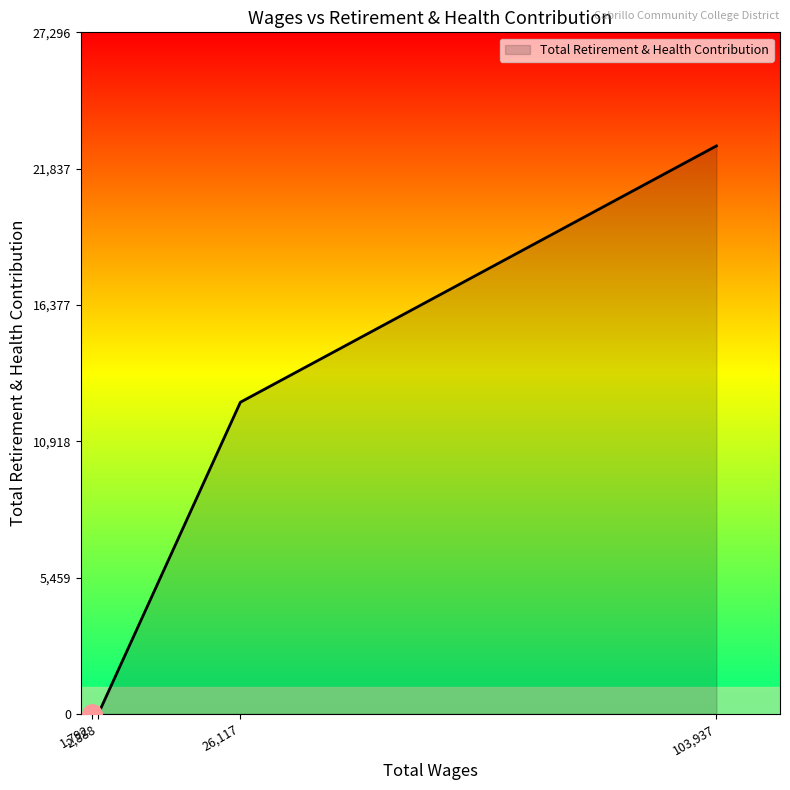

What is the maximum value shown in the chart?

22747